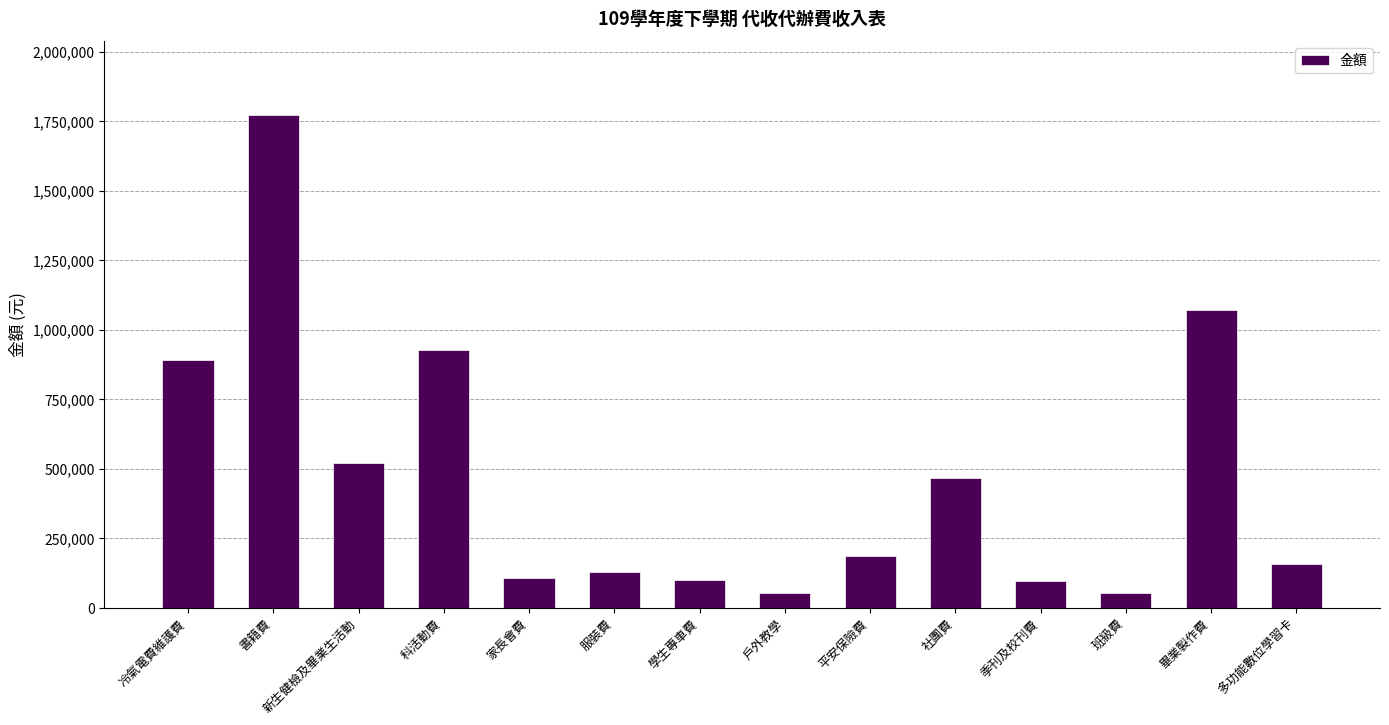

Approximately how many times larger is the value at 科活動費 compared to 學生專車費?

9.2